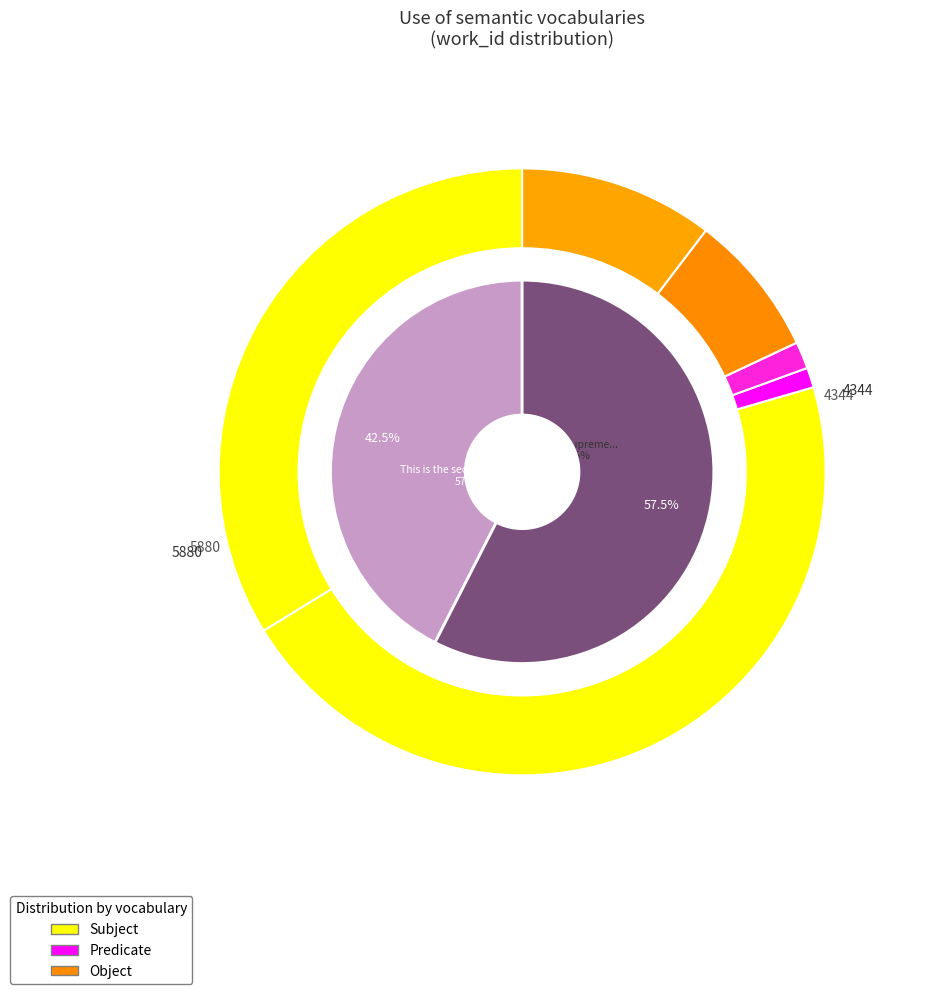

What percentage is NOT represented by O King supreme, and Father of the Night?

57.5%